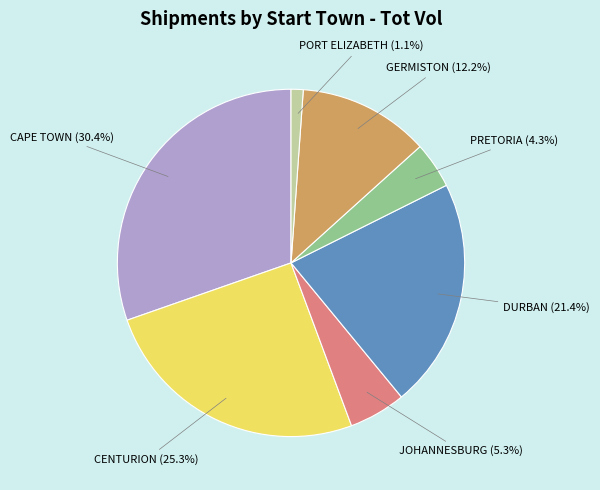

Does any single category account for the majority?

No